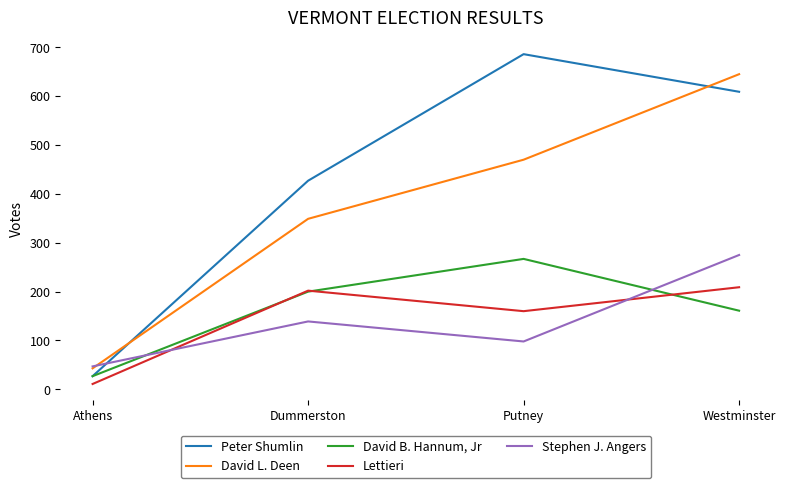

Which series has the largest range (max minus min)?

Peter Shumlin